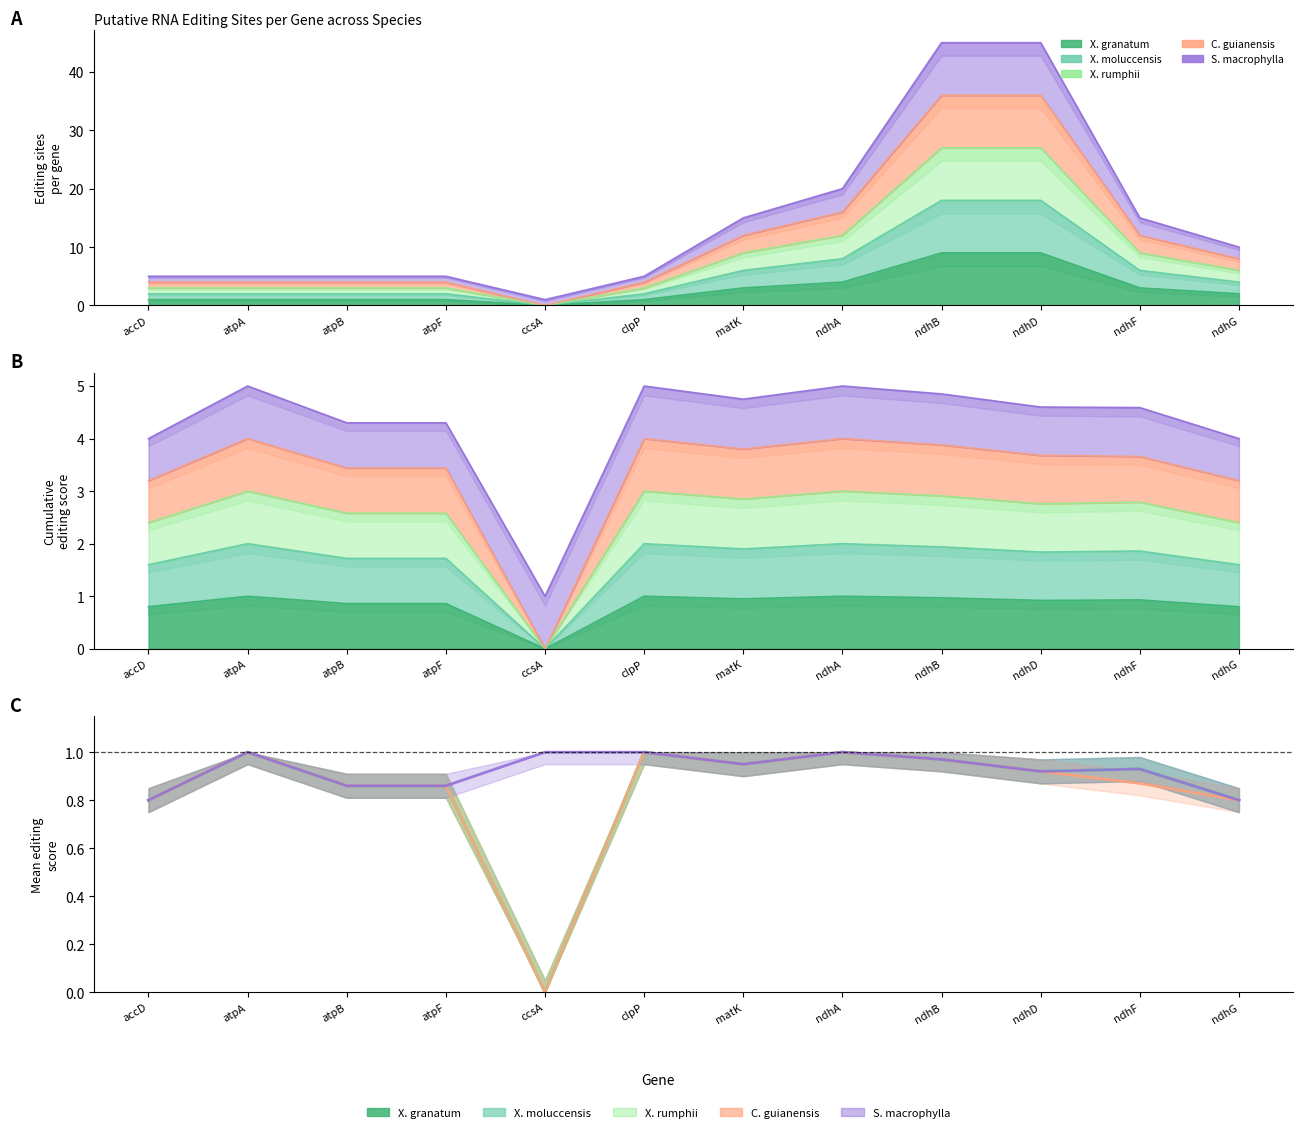

What position from the left is clpP?

6